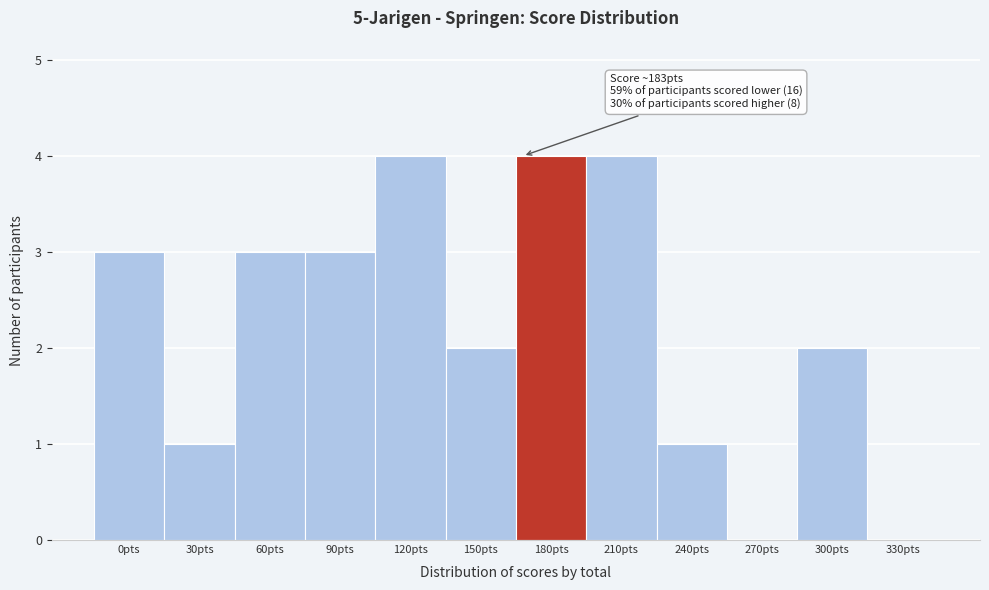

Reading right to left, what are all the values shown in this chart?

330pts=0	300pts=2	270pts=0	240pts=1	210pts=4	180pts=4	150pts=2	120pts=4	90pts=3	60pts=3	30pts=1	0pts=3